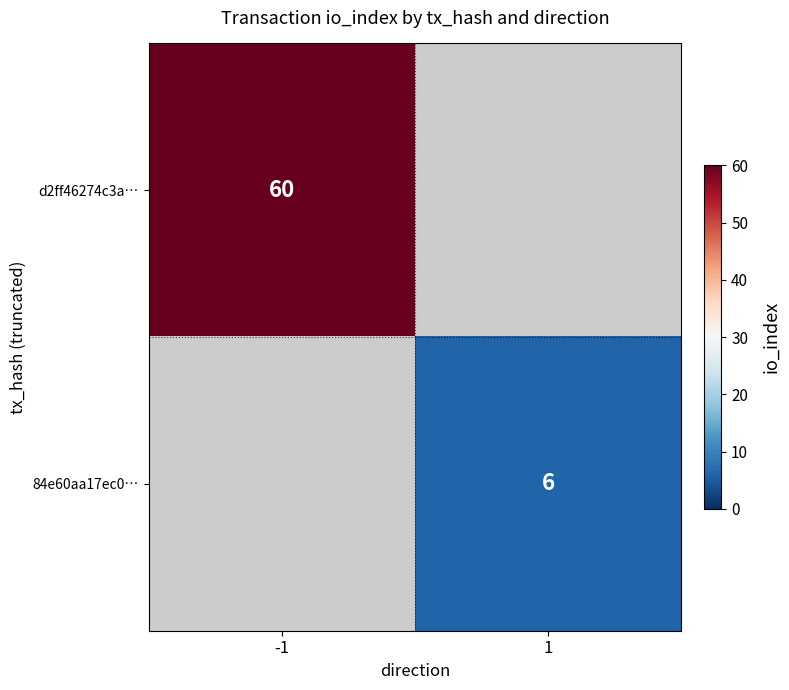

At how many categories does at least one series exceed 57?

1